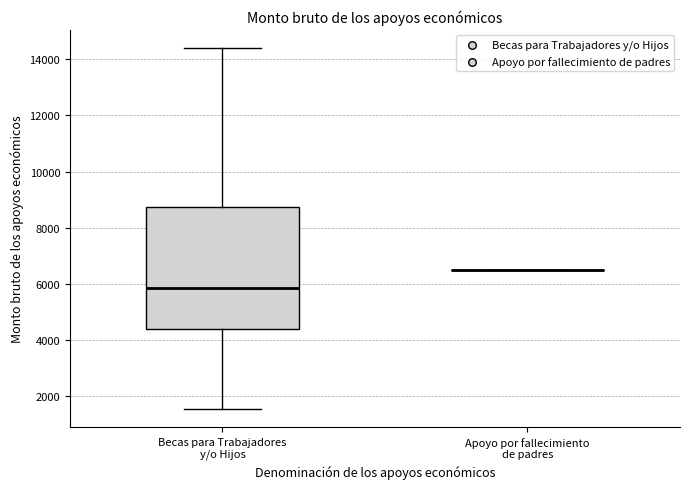

Reading left to right, read every box against the y-axis: the position of its median line, the range the box covers, and the ends of its whiskers. The values are not printed on the chart, so give them approximately, as read against the axis.

Becas para Trabajadores y/o Hijos: median 5800, box 4400 to 8800, whiskers 1600 to 14400
Apoyo por fallecimiento de padres: box collapsed to a line at 6600, whiskers 6600 to 6600